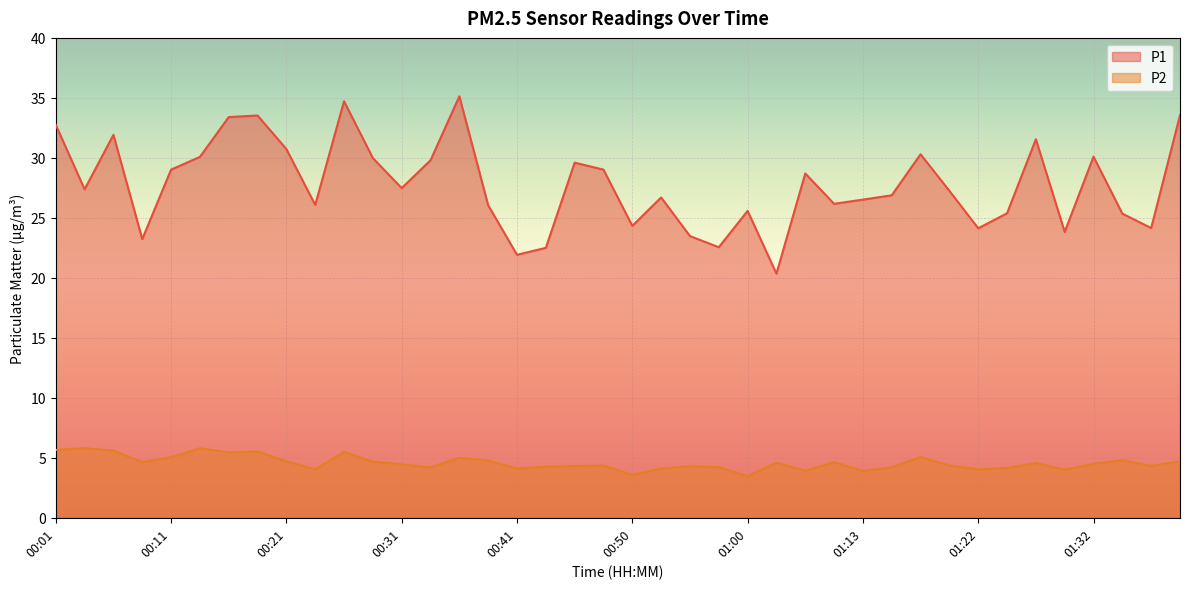

List the series in order of their overall mean, lowest first.

P2, P1